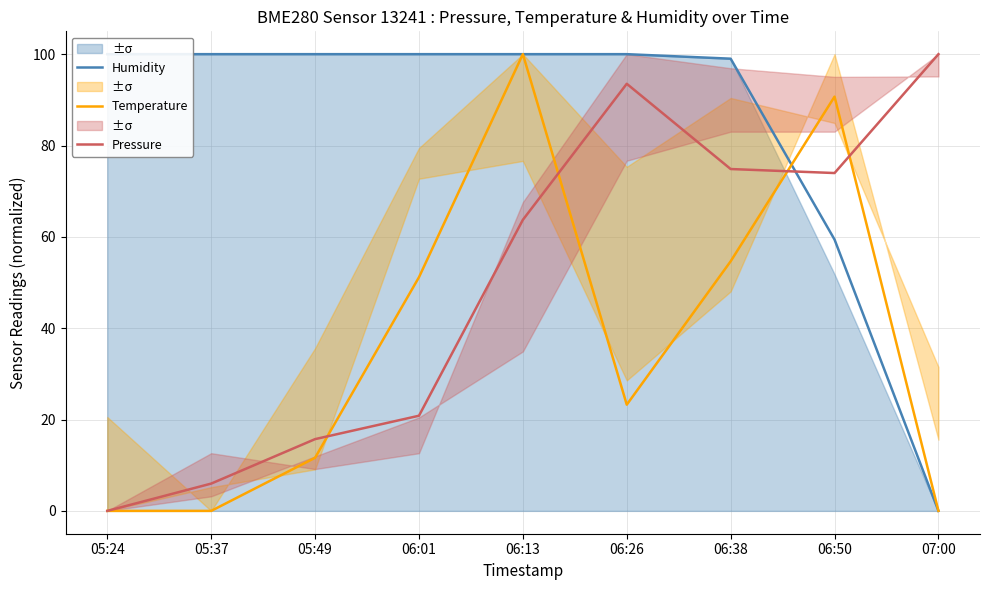

At which category is the sum across all series the highest?

06:13